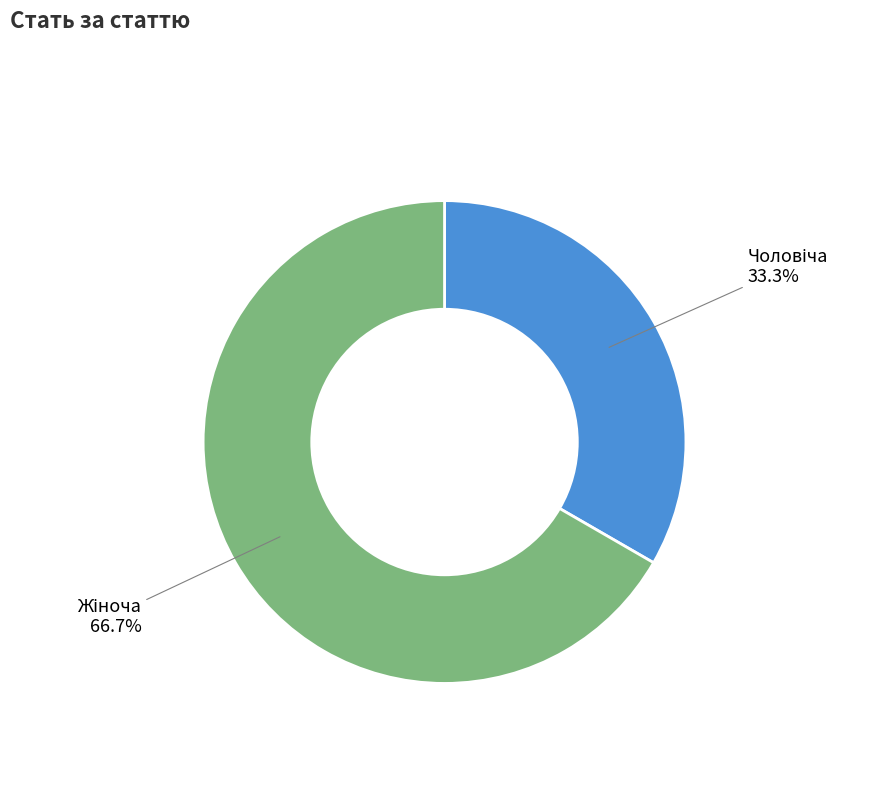

Is there any slice that represents more than half of the pie?

Yes